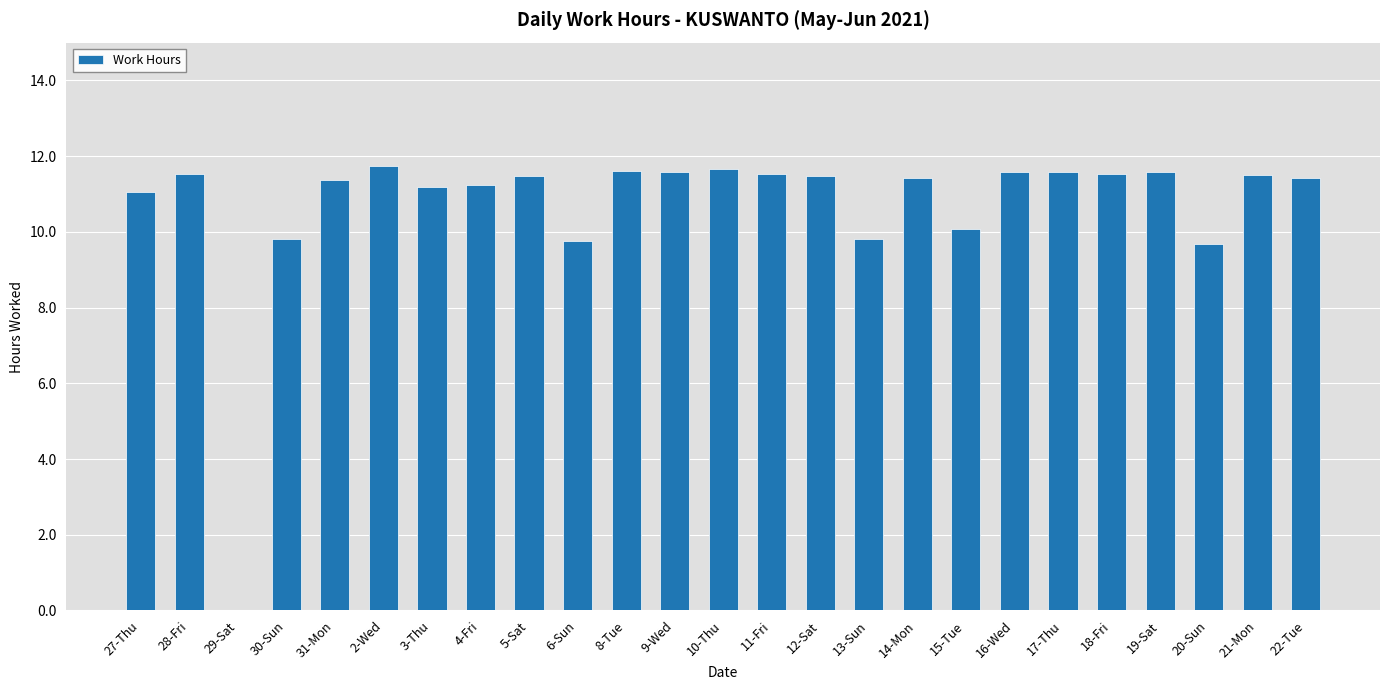

How many positive values are there?

24